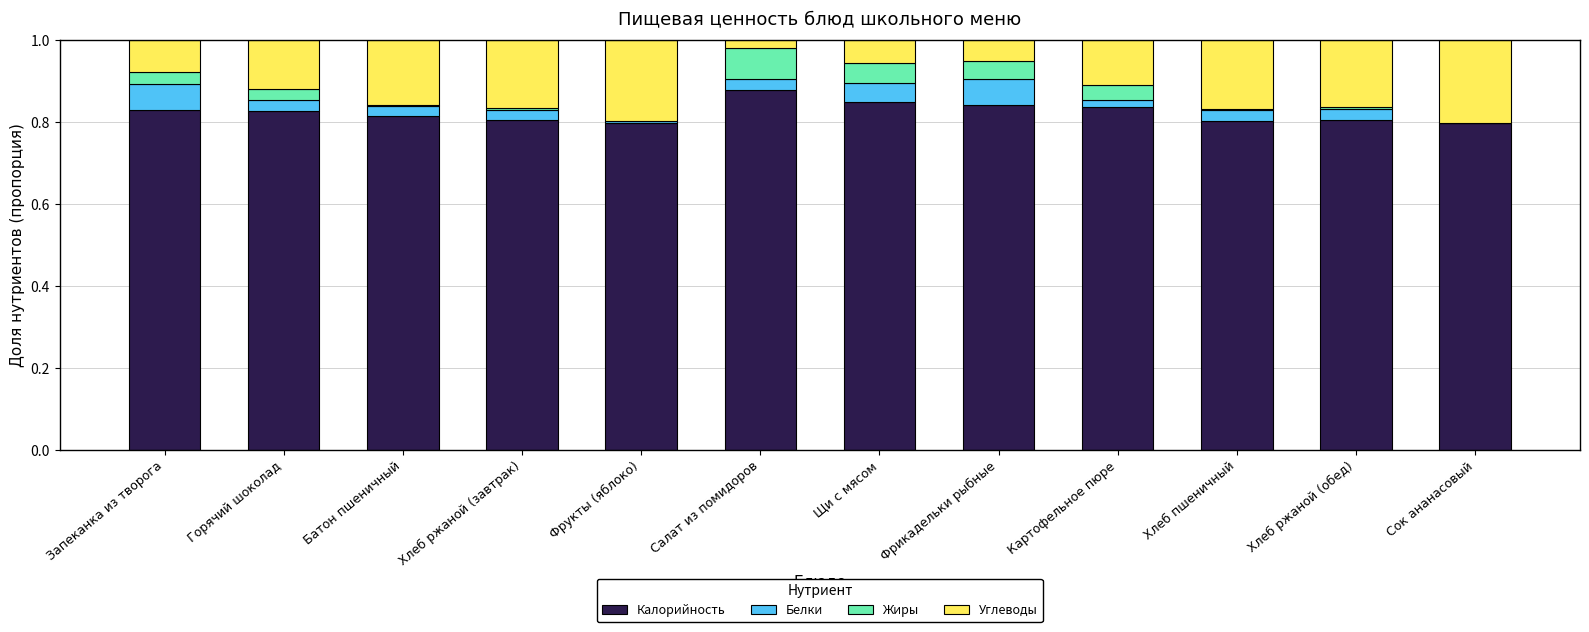

The Калорийность series shows 0.4 at Горячий шоколад. True or false?

False